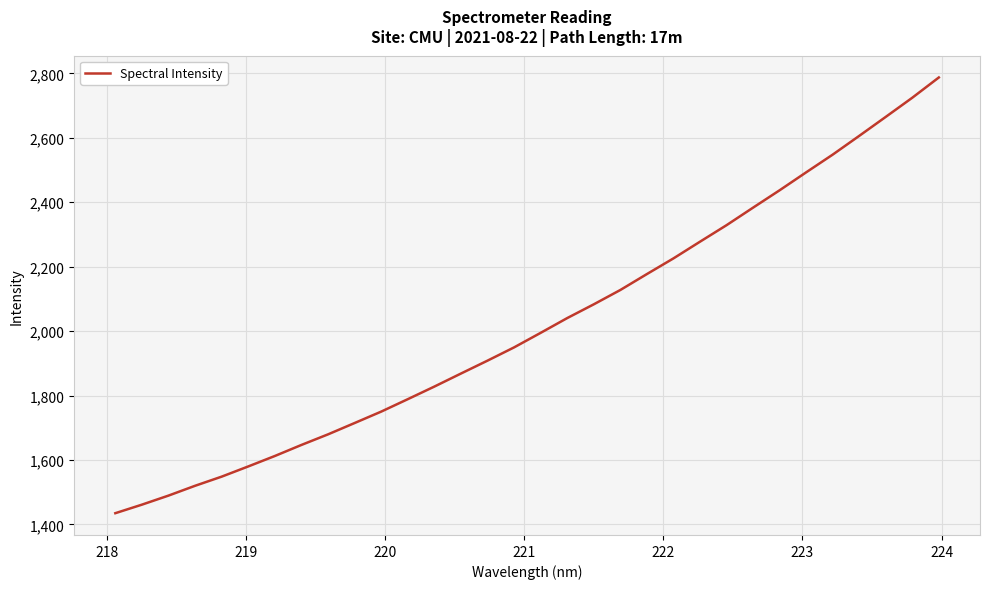

What is the difference between the maximum and minimum values?

1352.6